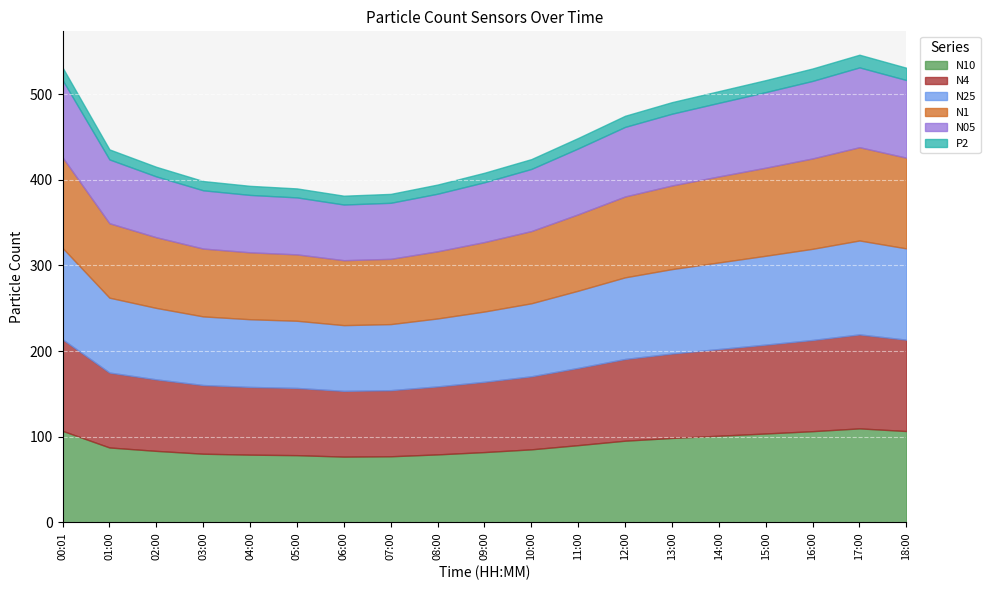

Where is N05 nearest to the value 79?

11:00